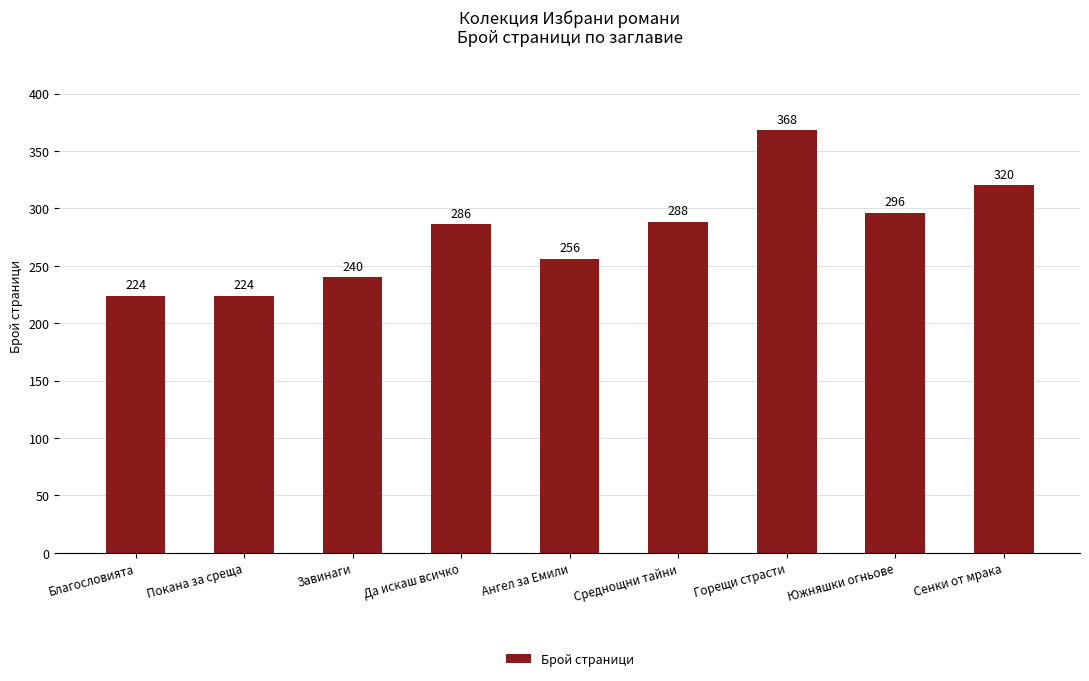

What is the label of the 9th bar from the left?

Сенки от мрака